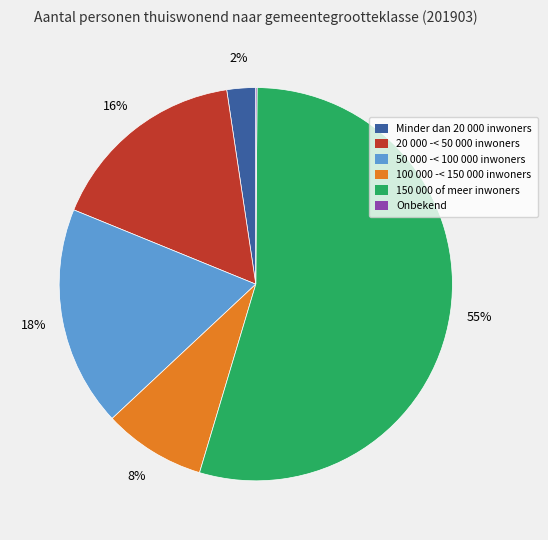

To the nearest percent, what is the average slice percentage?

17%